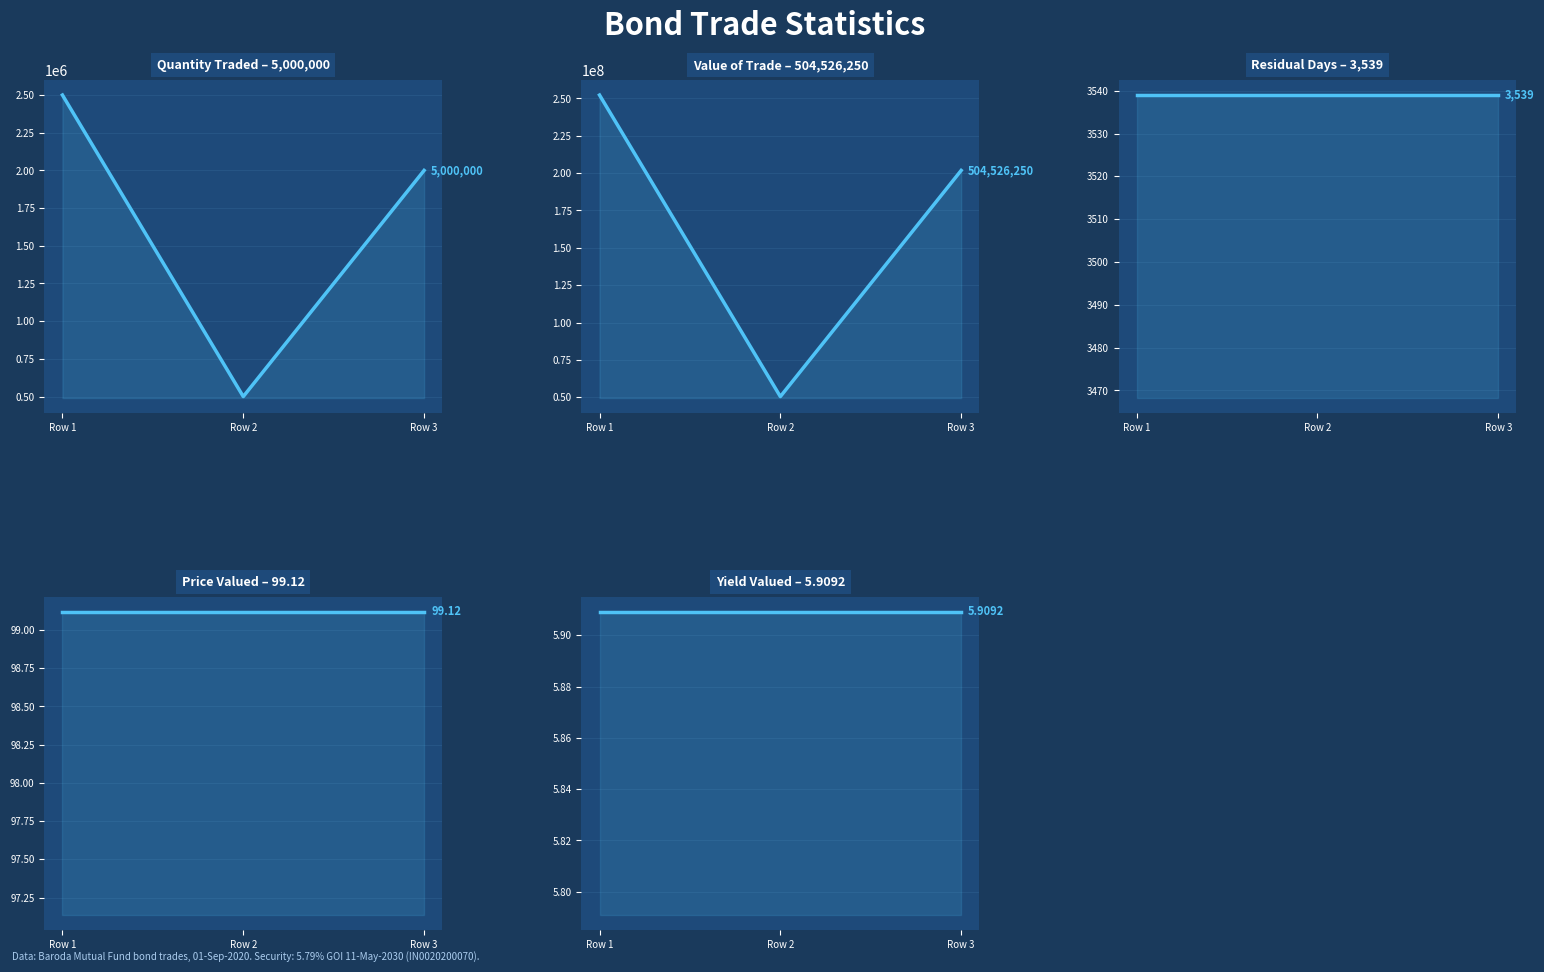

True or false: Value of trade has a value of 391904866.1 at Row 1.

False